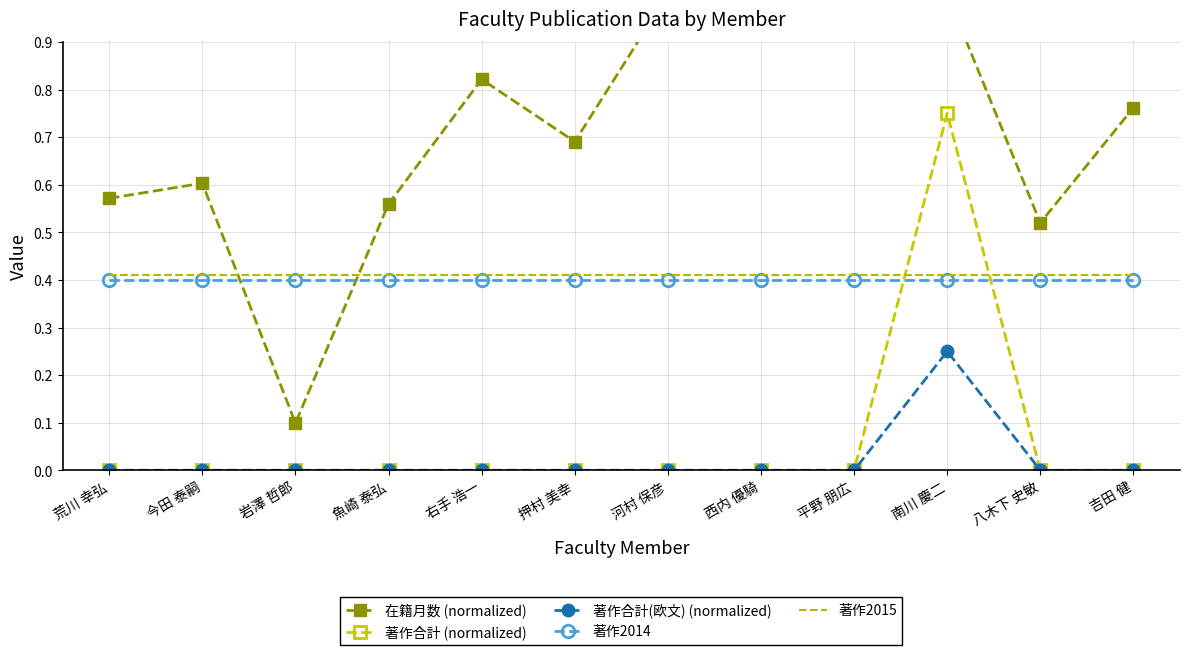

At which label is 著作合計 (normalized) closest to 0?

荒川 幸弘